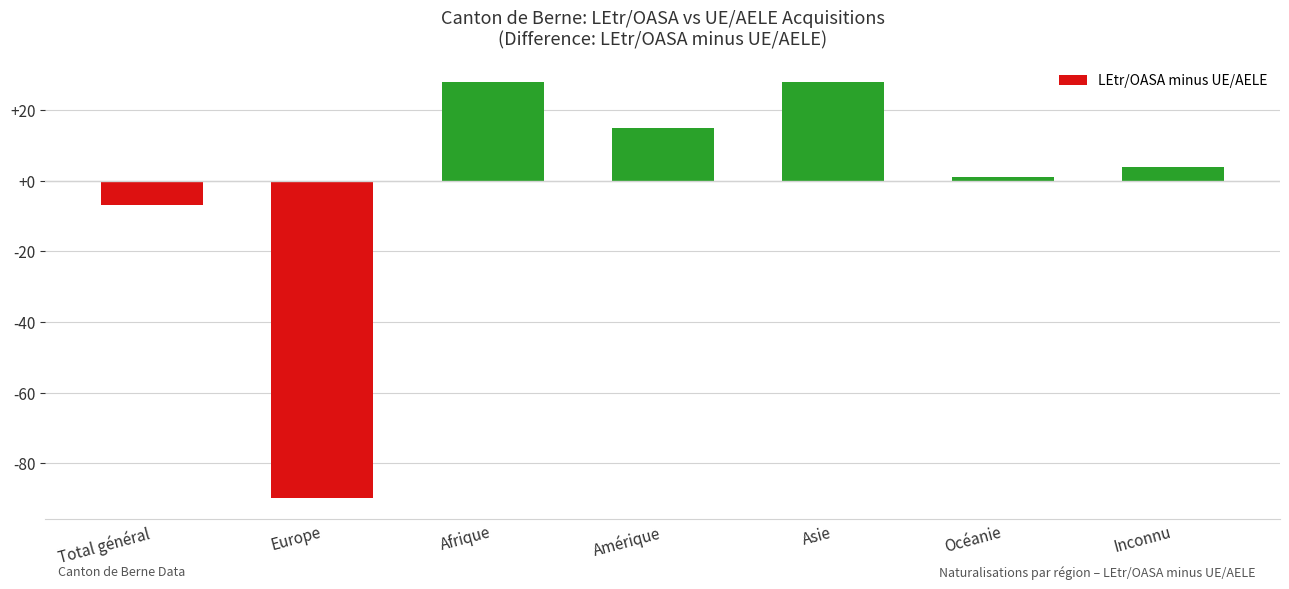

How many values are below zero?

2